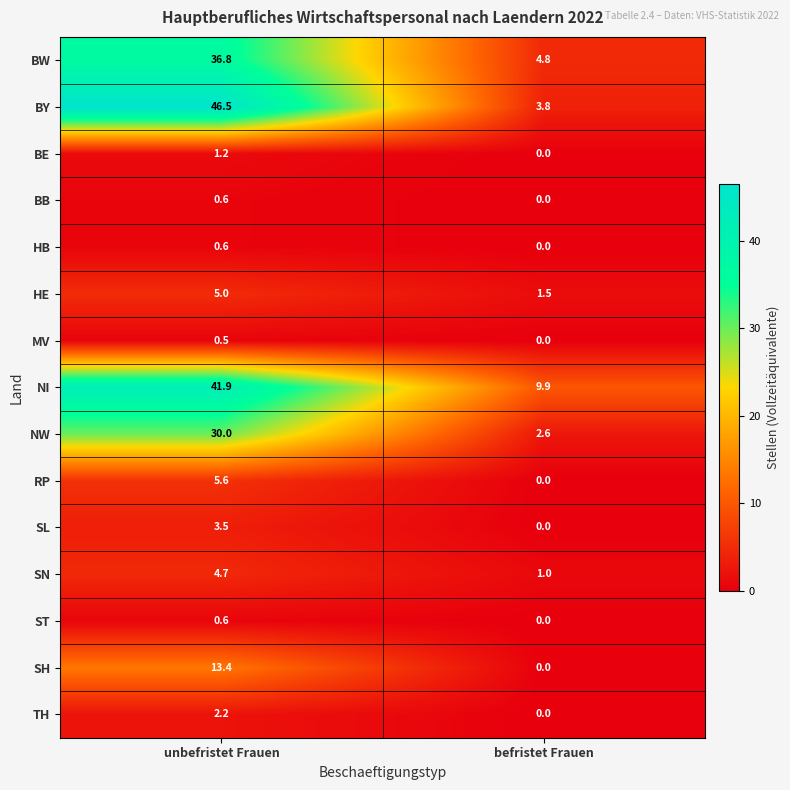

What is the difference between the maximum and minimum values in the RP series?

5.6